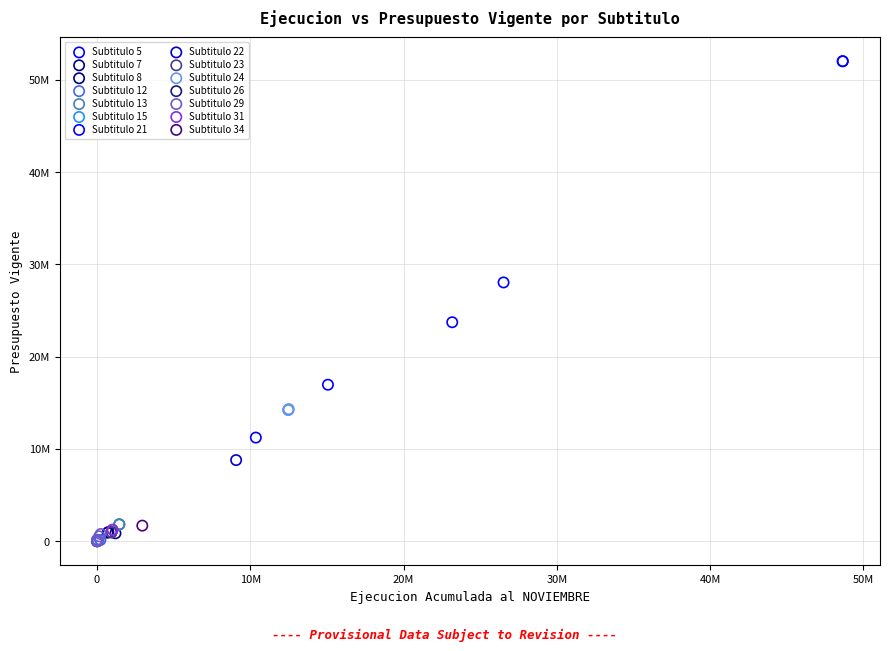

What are all the series names shown in the legend?

Subtitulo 5, Subtitulo 7, Subtitulo 8, Subtitulo 12, Subtitulo 13, Subtitulo 15, Subtitulo 21, Subtitulo 22, Subtitulo 23, Subtitulo 24, Subtitulo 26, Subtitulo 29, Subtitulo 31, Subtitulo 34